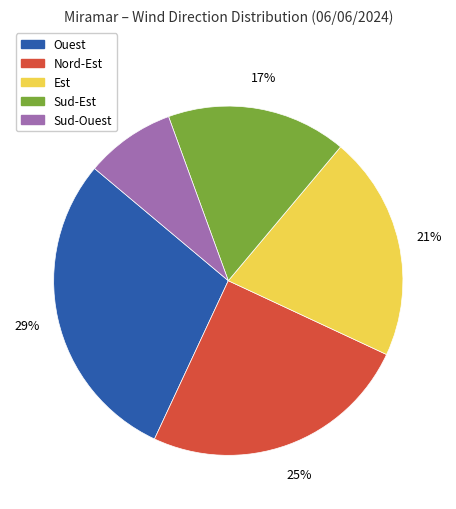

To the nearest percent, what is the difference between the largest and smallest slice percentages?

21%